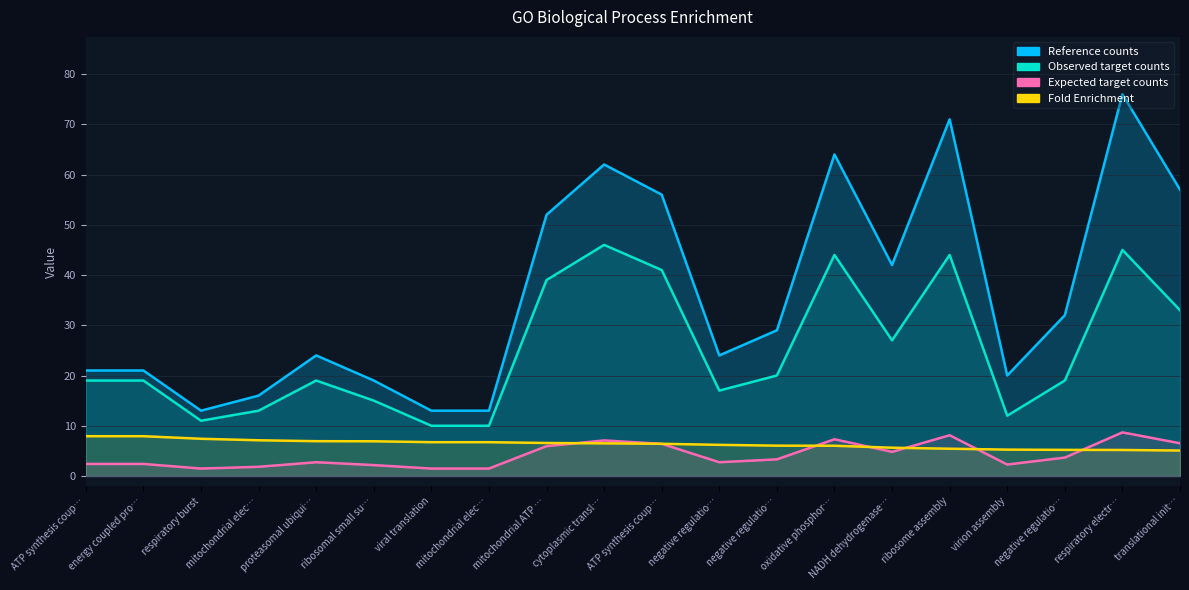

What is the label of the 19th point from the right?

energy coupled pro…